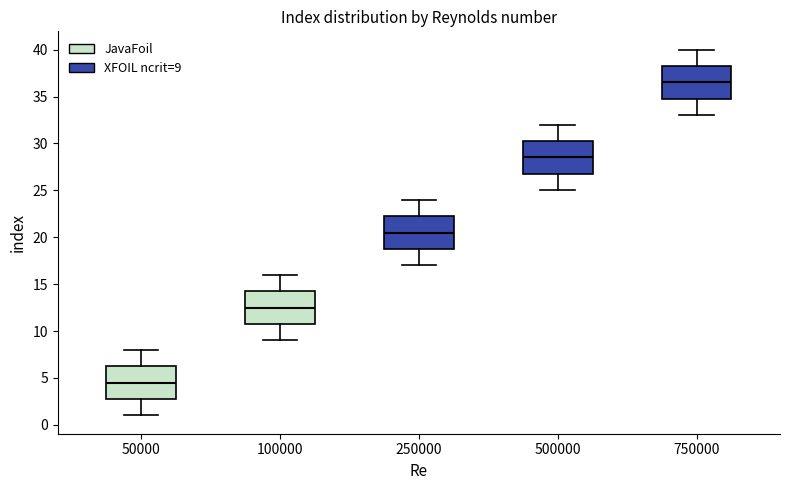

Reading left to right, read every box against the y-axis: the position of its median line, the range the box covers, and the ends of its whiskers. The values are not printed on the chart, so give them approximately, as read against the axis.

50000: median 4.5, box 3.0 to 6.5, whiskers 1.0 to 8.0
100000: median 12.5, box 11.0 to 14.5, whiskers 9.0 to 16.0
250000: median 20.5, box 19.0 to 22.5, whiskers 17.0 to 24.0
500000: median 28.5, box 27.0 to 30.5, whiskers 25.0 to 32.0
750000: median 36.5, box 35.0 to 38.5, whiskers 33.0 to 40.0